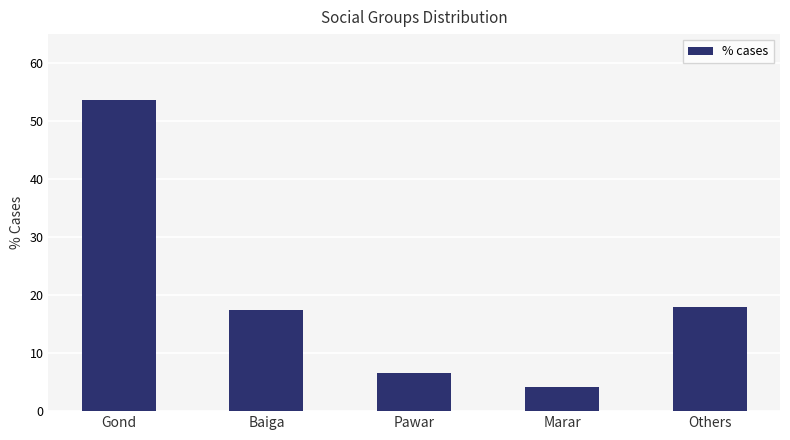

Rank the categories by value from lowest to highest.

Marar, Pawar, Baiga, Others, Gond